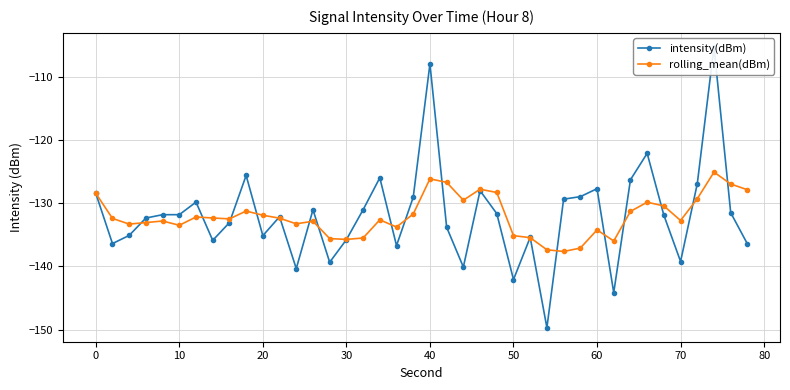

Reading left to right, transcribe all the data shown in this chart.

intensity(dBm): -128.4	-136.4	-135.1	-132.4	-131.8	-131.8	-129.8	-135.9	-133.1	-125.6	-135.1	-132.2	-140.4	-131.1	-139.4	-135.8	-131.1	-126.0	-136.7	-129.1	-108.0	-133.8	-140.1	-128.0	-131.7	-142.1	-135.4	-149.7	-129.4	-129.0	-127.7	-144.2	-126.3	-122.1	-131.9	-139.2	-126.9	-105.3	-131.5	-136.5
rolling_mean(dBm): -128.4	-132.4	-133.3	-133.1	-132.8	-133.5	-132.2	-132.4	-132.5	-131.3	-131.9	-132.4	-133.3	-132.9	-135.6	-135.7	-135.5	-132.7	-133.8	-131.7	-126.2	-126.7	-129.5	-127.8	-128.3	-135.1	-135.5	-137.4	-137.7	-137.1	-134.2	-136.0	-131.3	-129.9	-130.5	-132.8	-129.3	-125.1	-127.0	-127.9